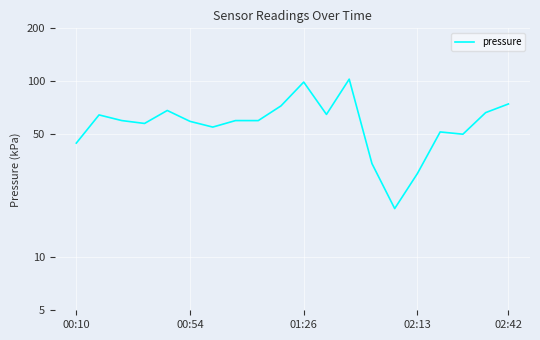

How many data points does each series have?

20